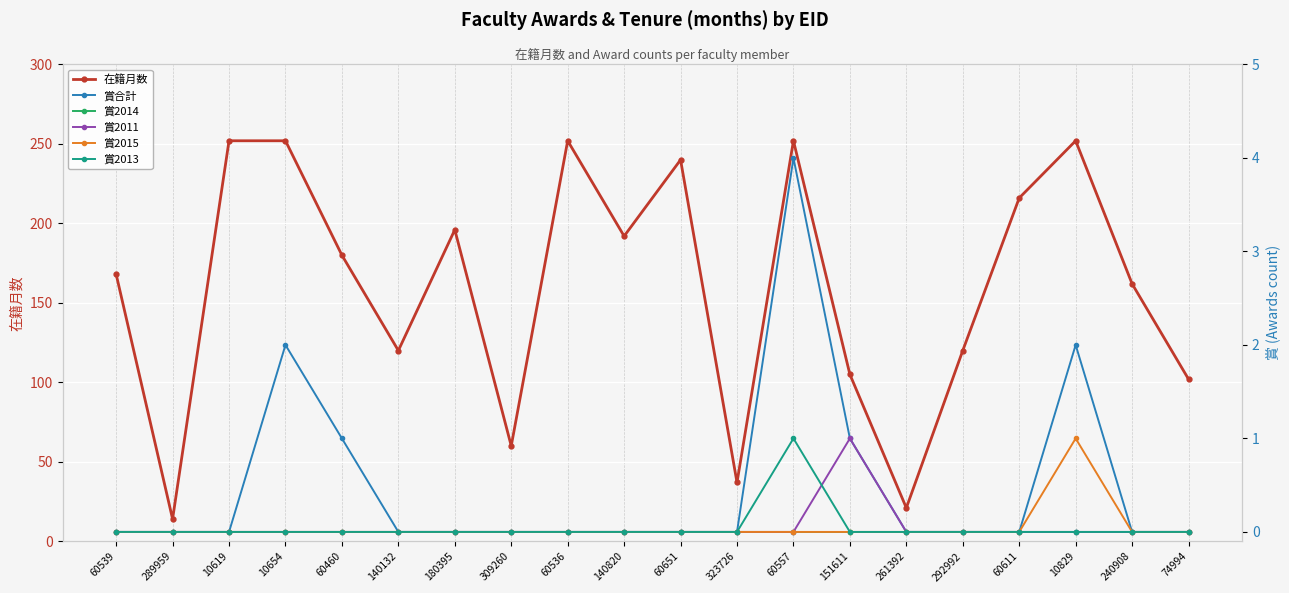

What is the difference between the second highest and second lowest values in the 賞合計 series?

2